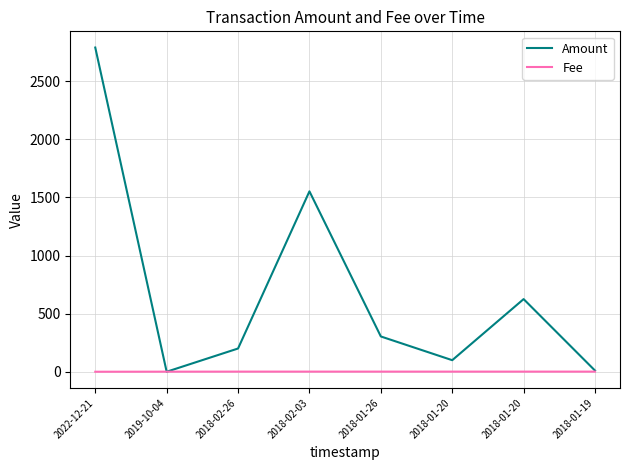

Where is Fee nearest to the value 0?

2022-12-21